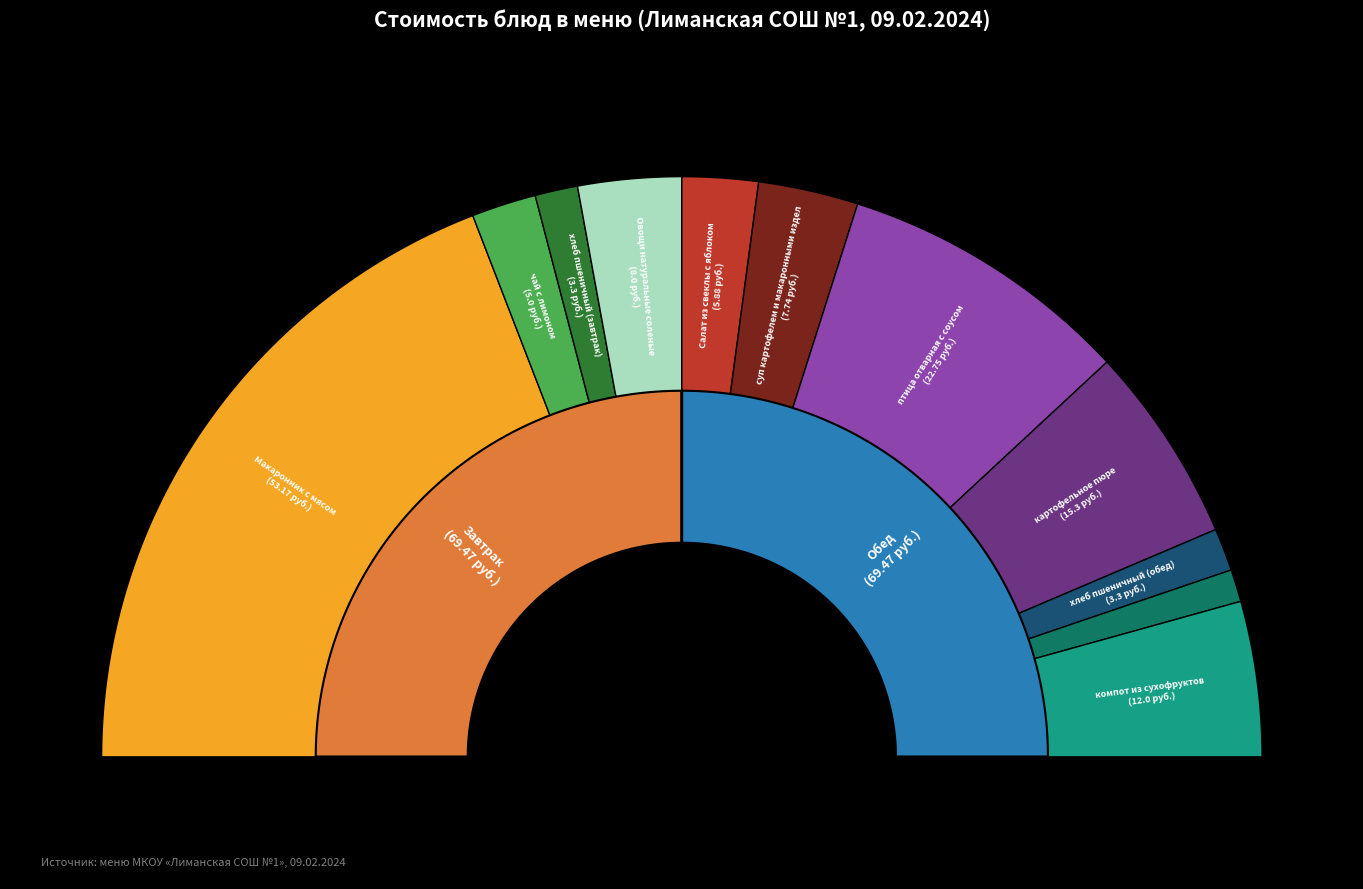

How many slices are in this pie chart?

11